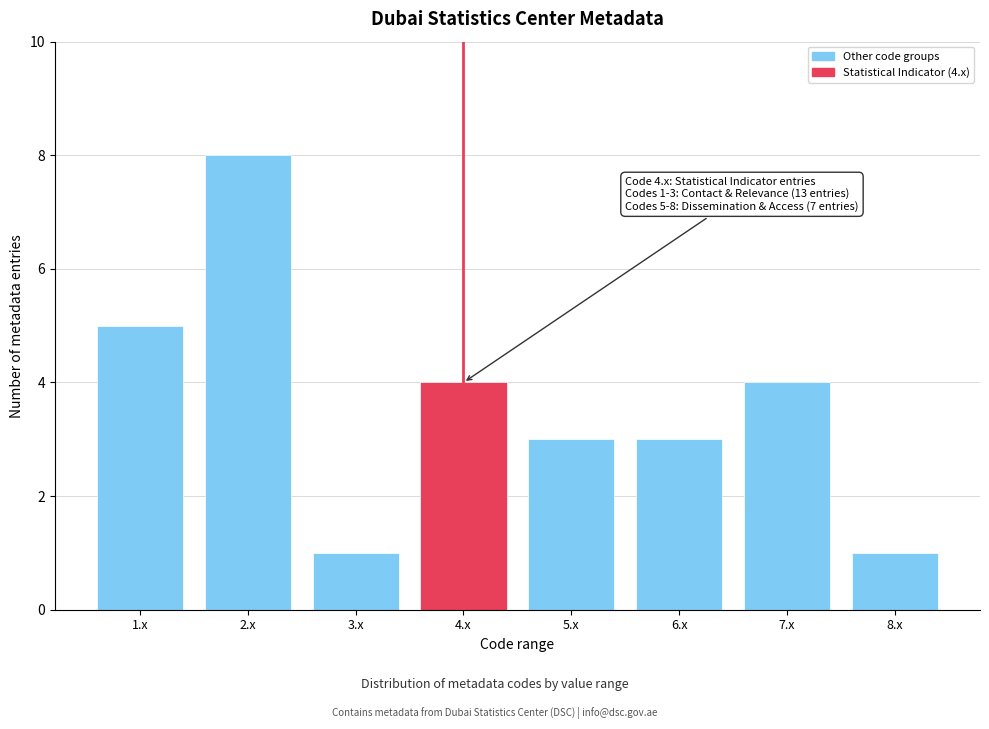

Reading left to right, list all the values displayed in this chart.

5	8	1	4	3	3	4	1